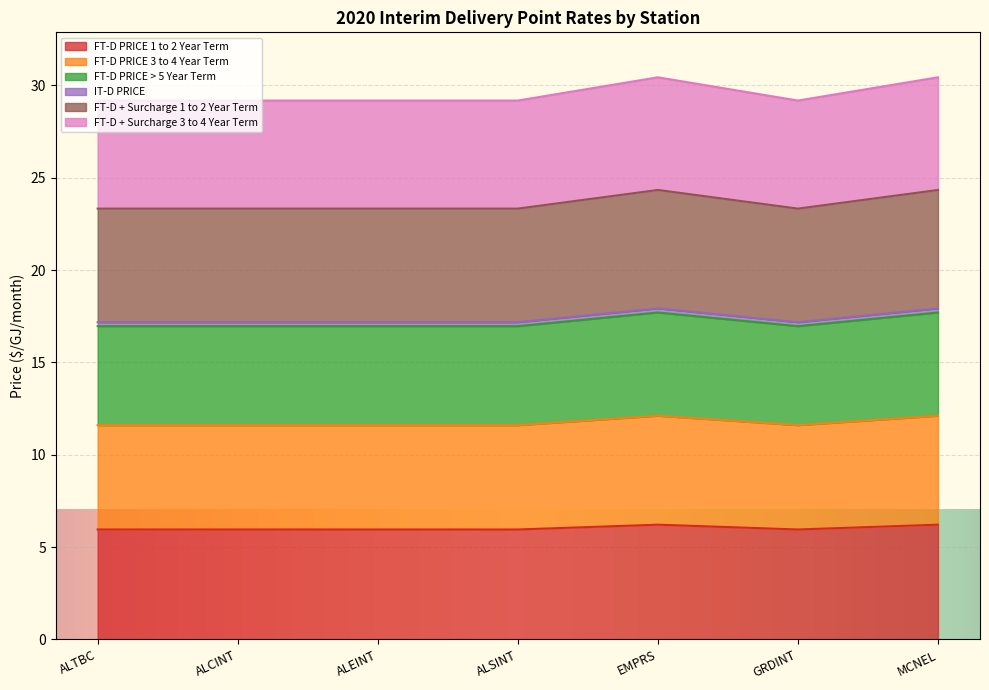

Is it true that FT-D PRICE 1 to 2 Year Term equals 6.0 at ALEINT?

True